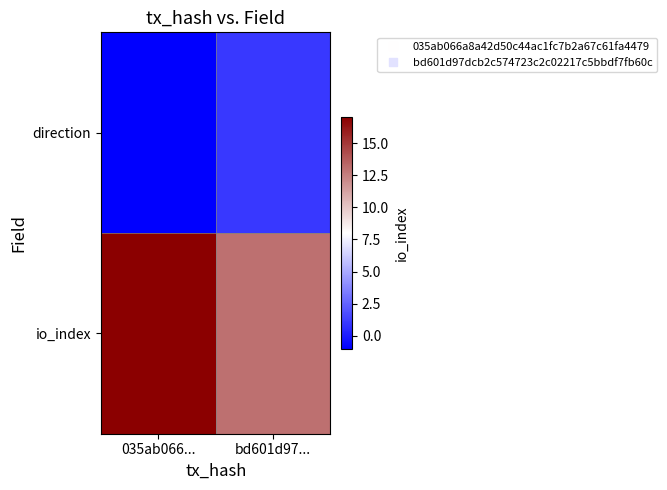

What is the smallest value displayed?

-1